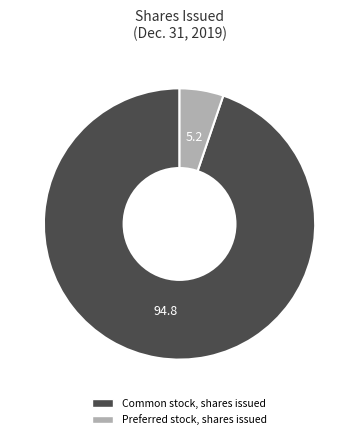

Is it true that Preferred stock, shares issued is 5% of the pie?

True